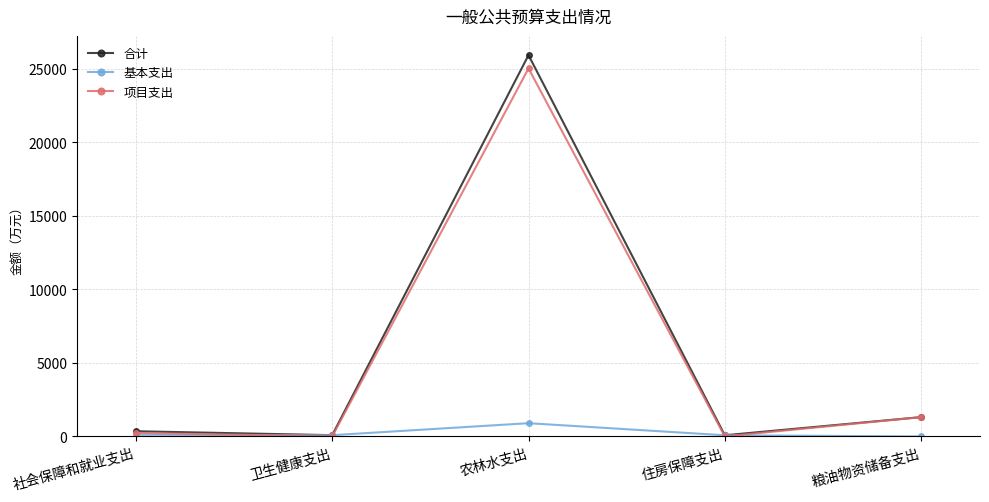

The value of 项目支出 at 卫生健康支出 is 11796.4. True or false?

False